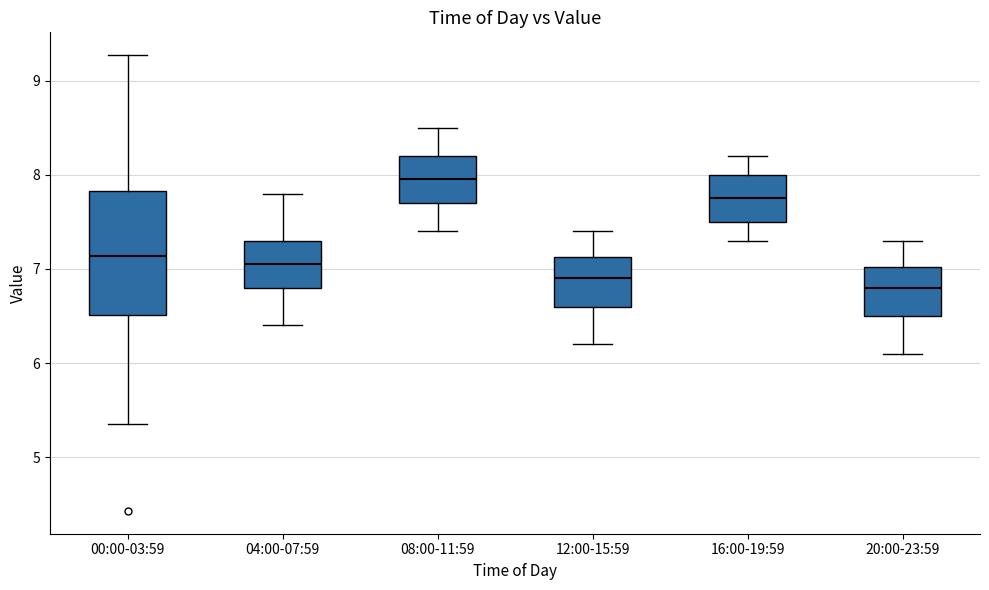

Which box is the tallest, from its lower edge to its upper edge?

00:00-03:59